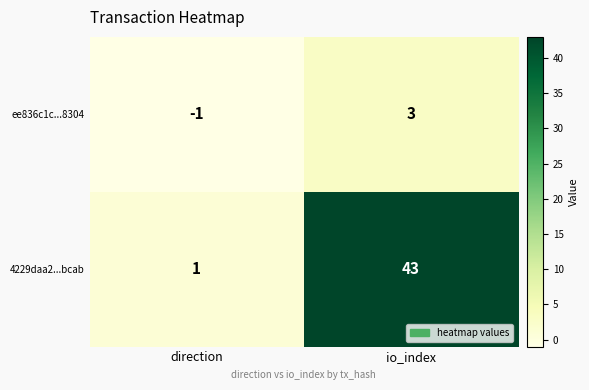

List the series in order of their overall mean, highest first.

4229daa2...bcab, ee836c1c...8304